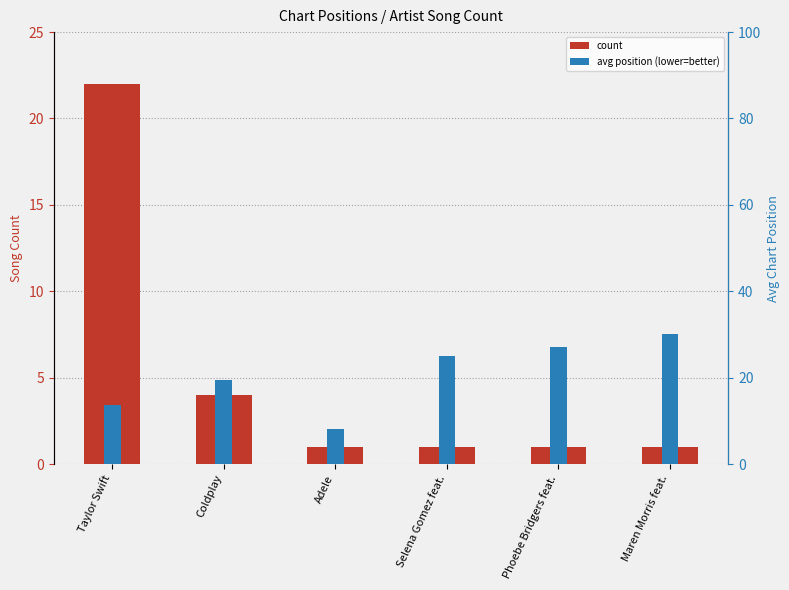

Does the chart contain stacked bars?

No